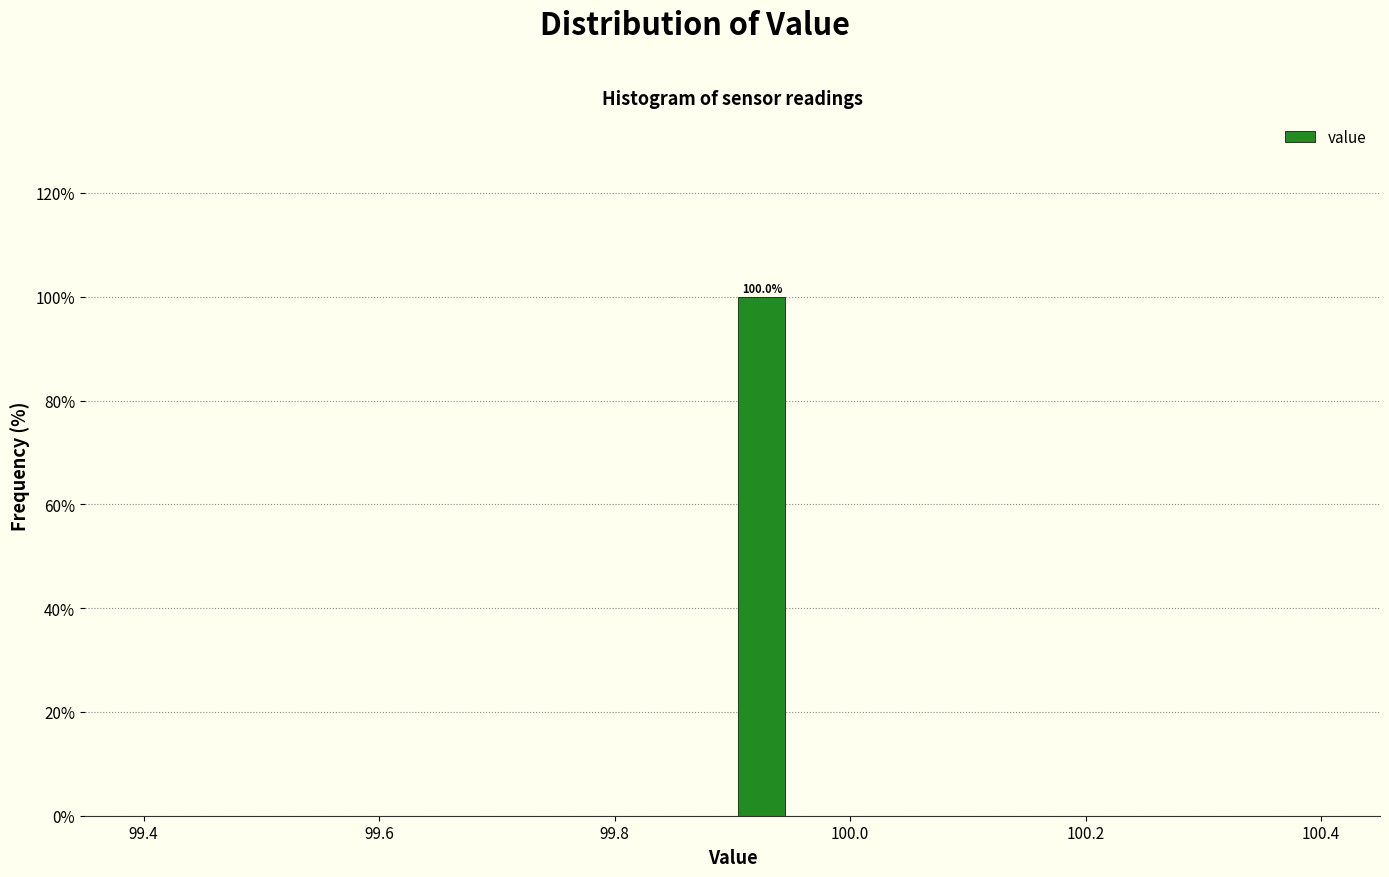

Read against the x-axis, roughly where is the centre of the tallest bar?

99.92